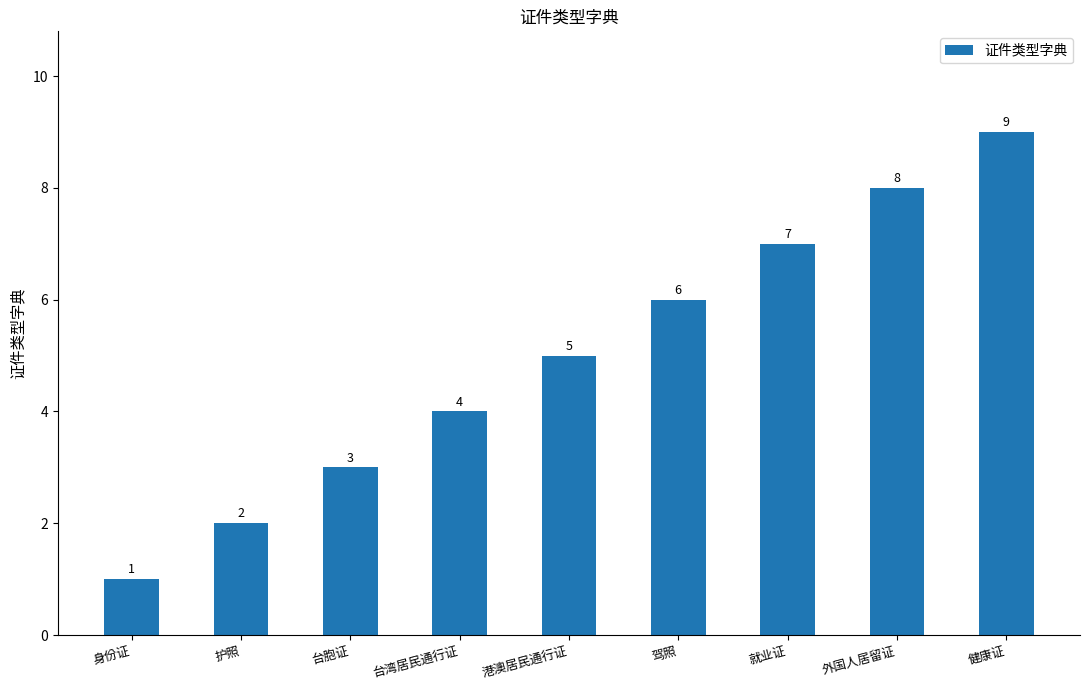

The chart shows a value of 2 at 护照. True or false?

True